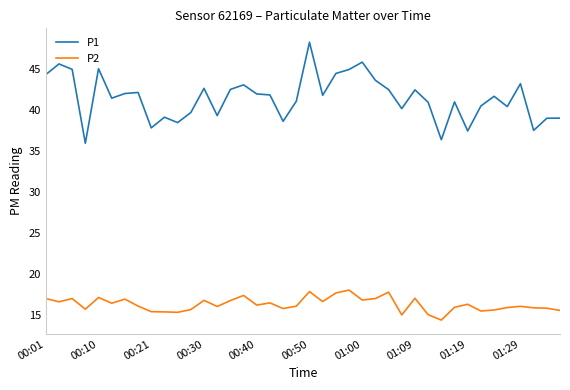

List the series in order of their overall mean, highest first.

P1, P2